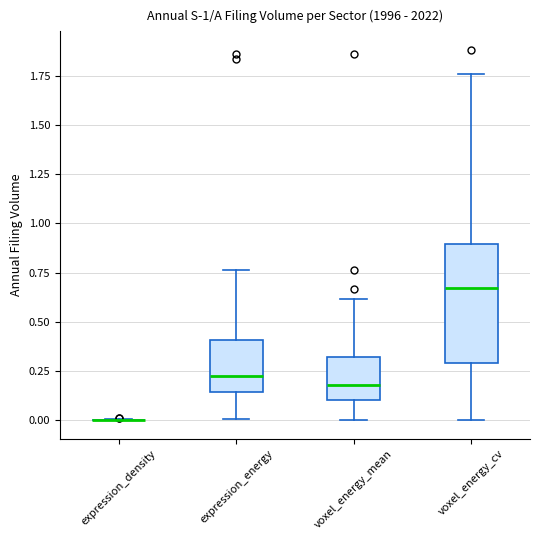

Where is the upper edge of the box for voxel_energy_cv on the y-axis? The values are not printed on the chart, so give them approximately, as read against the axis.

0.90